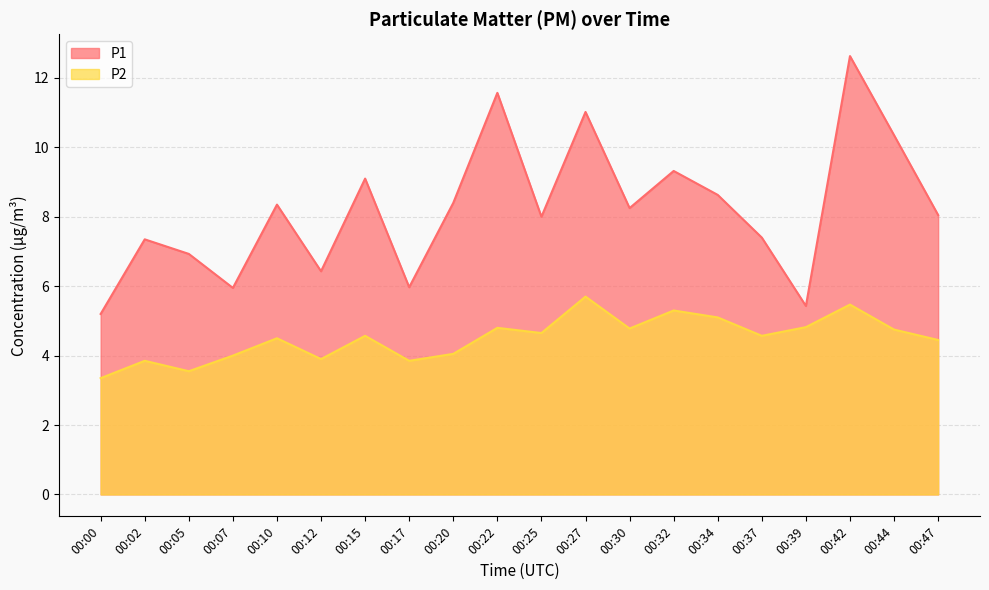

True or false: P1 has a value of 8.2 at 00:30.

True